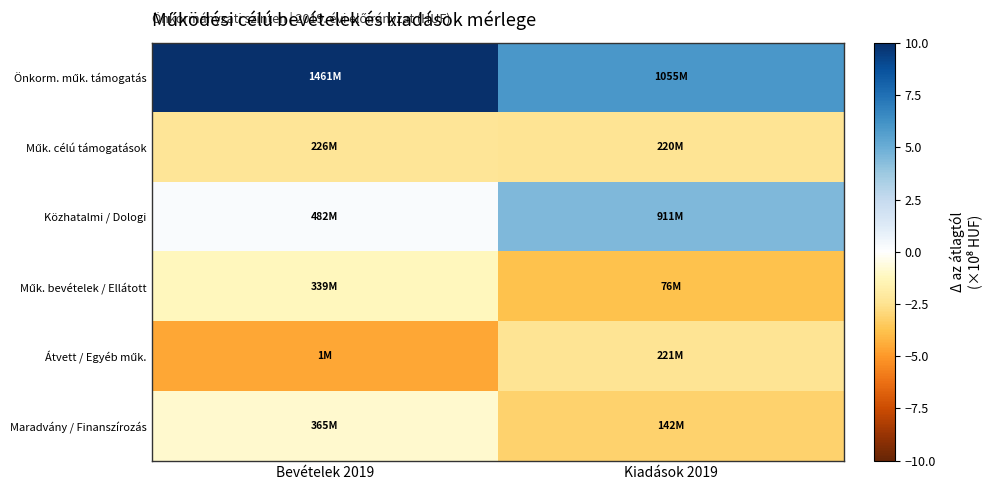

What is the maximum value shown in the chart?

10.0